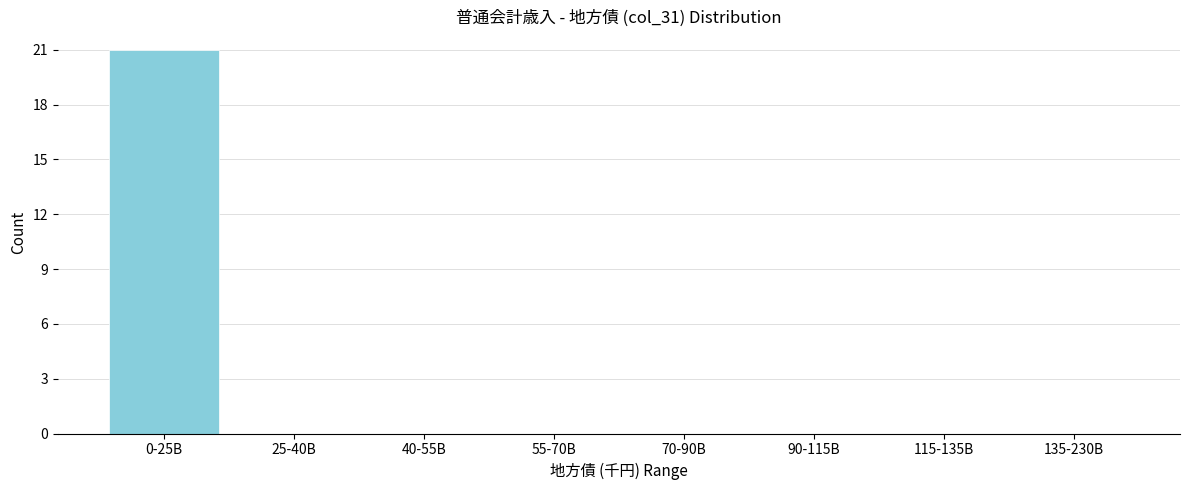

Reading left to right, extract all data points from this chart.

0-25B=21	25-40B=0	40-55B=0	55-70B=0	70-90B=0	90-115B=0	115-135B=0	135-230B=0